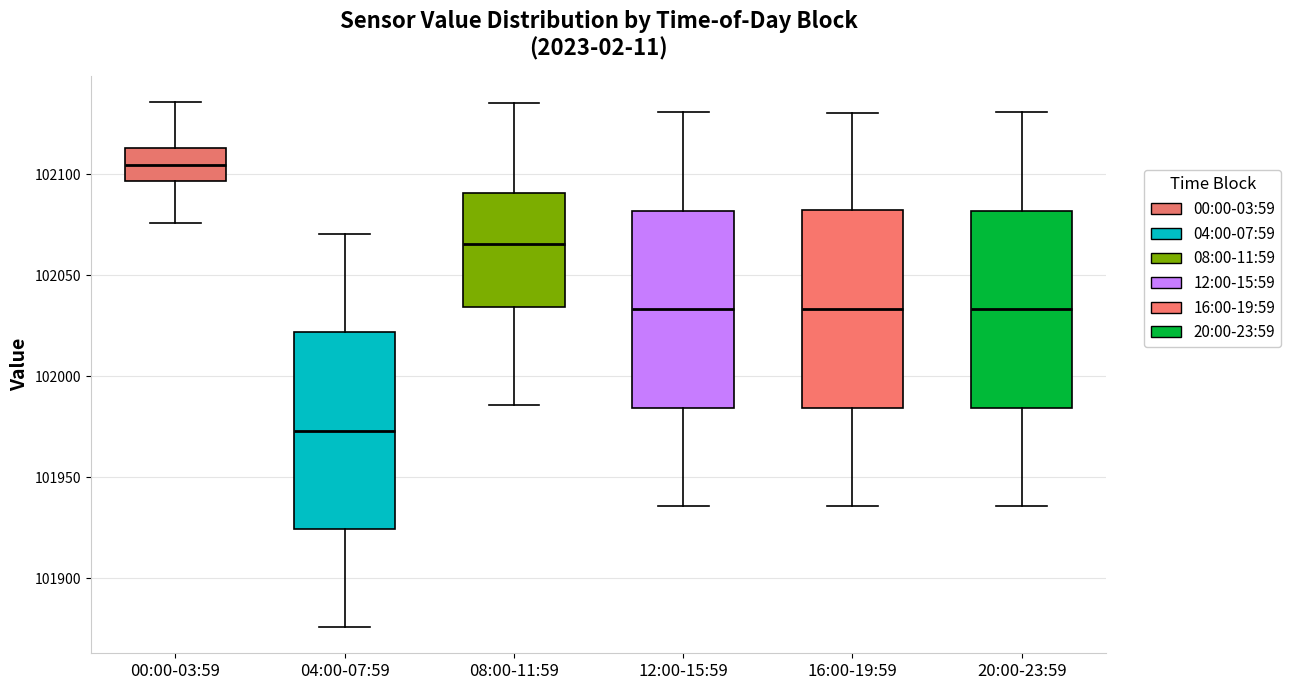

Reading left to right, transcribe this box plot: for each box, give where its median line is, the range the box spans, and where its two whiskers end, as read against the y-axis. The values are not printed on the chart, so give them approximately, as read against the axis.

00:00-03:59: median 102105, box 102095 to 102115, whiskers 102075 to 102135
04:00-07:59: median 101975, box 101925 to 102020, whiskers 101875 to 102070
08:00-11:59: median 102065, box 102035 to 102090, whiskers 101985 to 102135
12:00-15:59: median 102035, box 101985 to 102080, whiskers 101935 to 102130
16:00-19:59: median 102035, box 101985 to 102080, whiskers 101935 to 102130
20:00-23:59: median 102035, box 101985 to 102080, whiskers 101935 to 102130